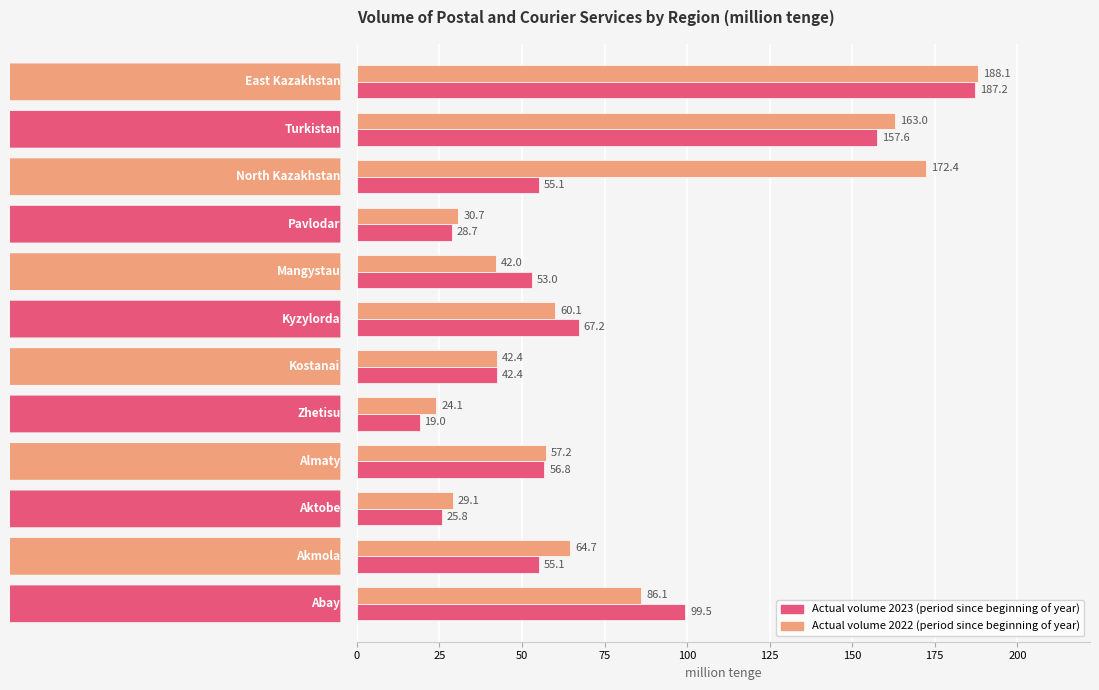

List the series in order of their overall mean, highest first.

Actual volume 2022 (period since beginning of year), Actual volume 2023 (period since beginning of year)